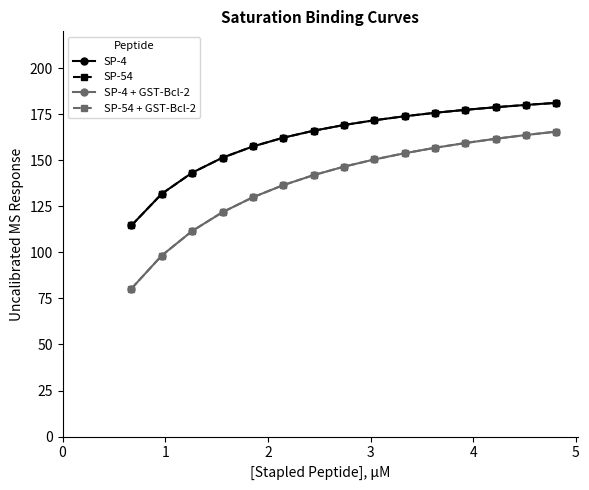

Is this an area chart (filled region under the line)?

No